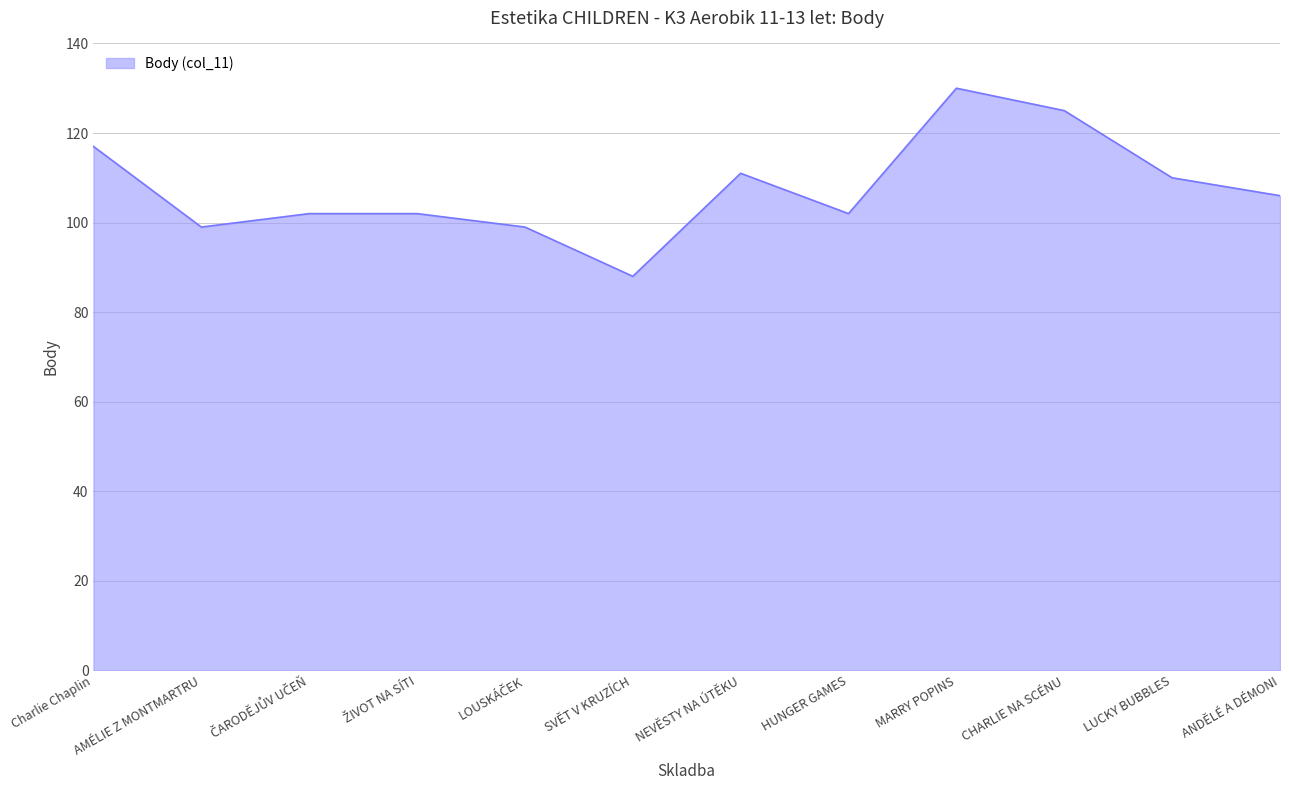

Reading right to left, extract all data points from this chart.

106	110	125	130	102	111	88	99	102	102	99	117